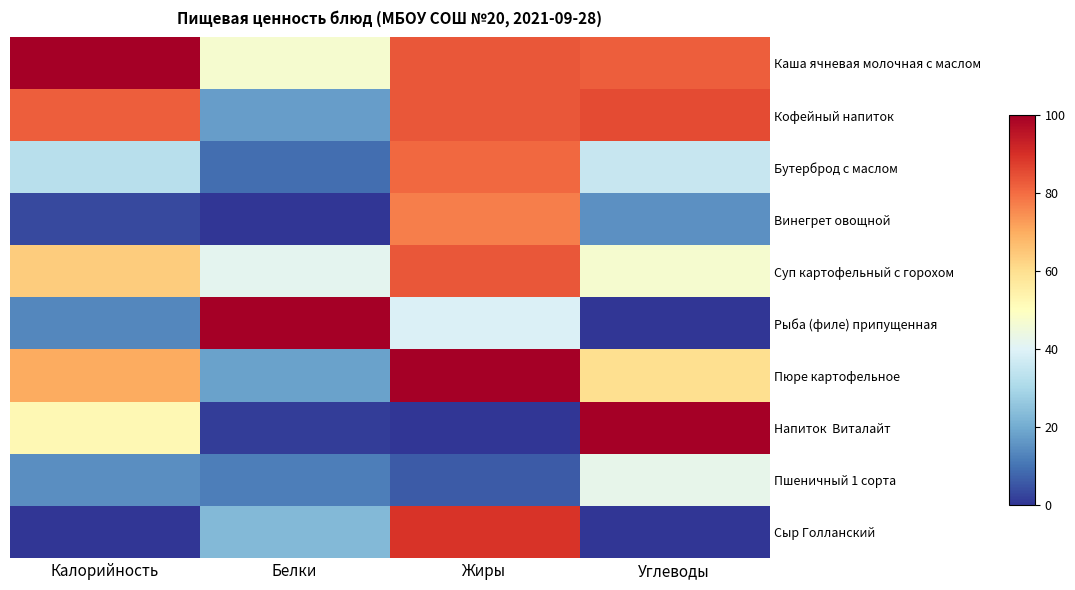

At Белки, list the series in order from largest to smallest.

Рыба (филе) припущенная, Каша ячневая молочная с маслом, Суп картофельный с горохом, Сыр Голланский, Пюре картофельное, Кофейный напиток, Пшеничный 1 сорта, Бутерброд с маслом, Напиток Виталайт, Винегрет овощной